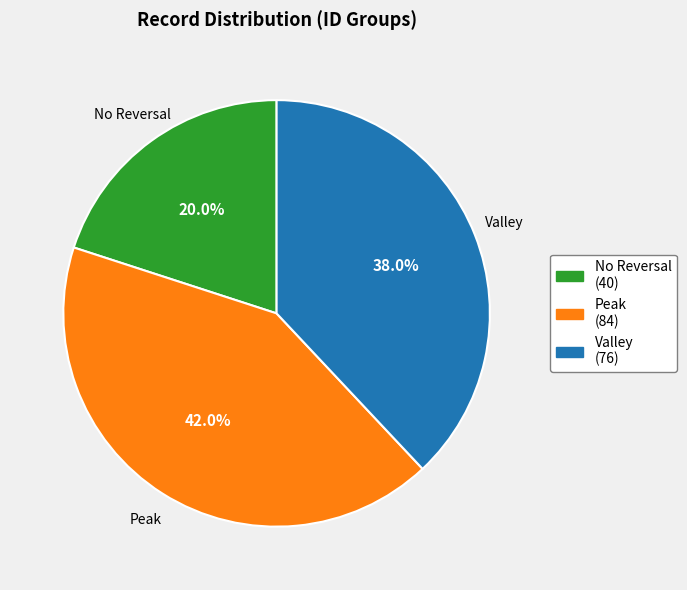

Between Valley (76) and No Reversal (40), which is larger?

Valley (76)